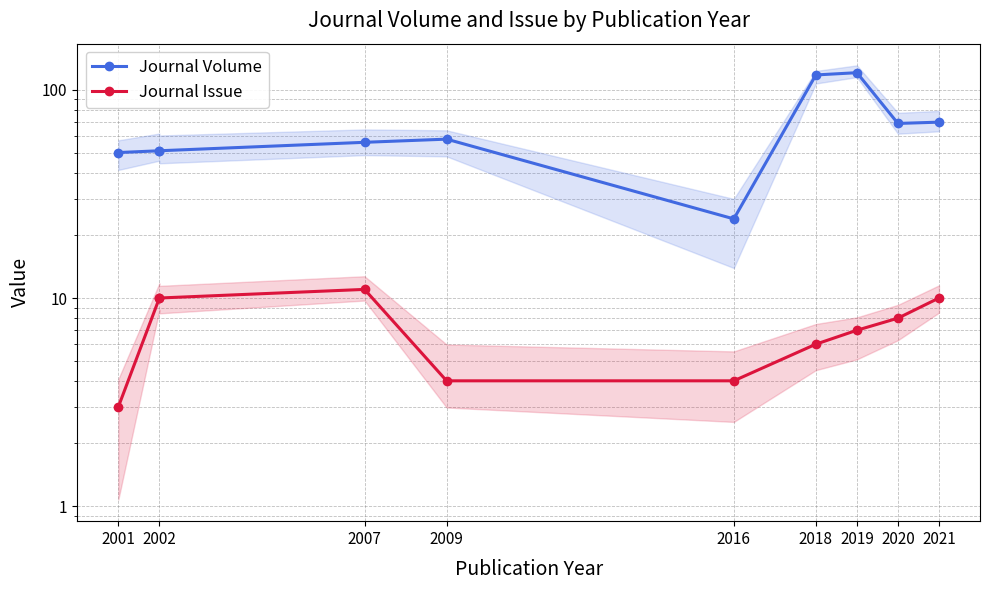

What is the greatest value displayed?

121